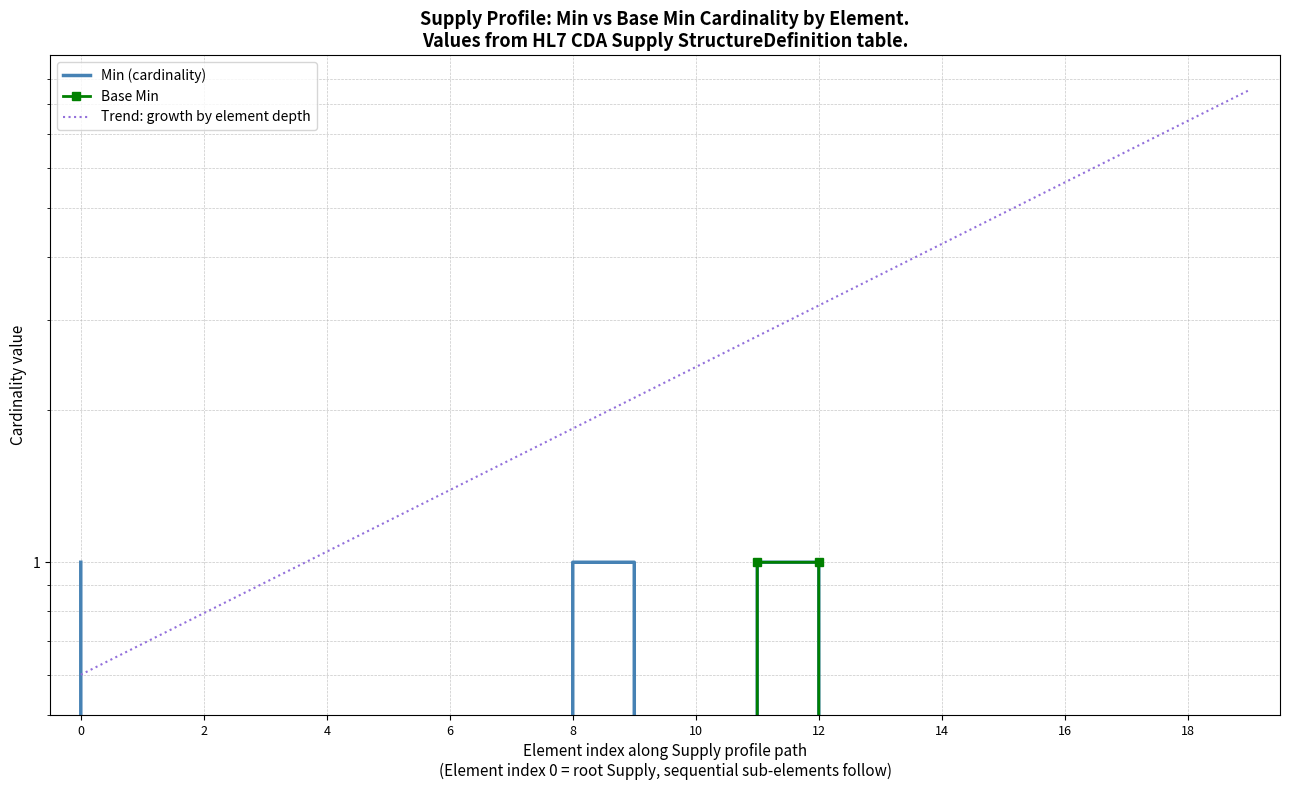

What is the difference between the second highest and minimum values in the Trend: growth by element depth series?

6.8